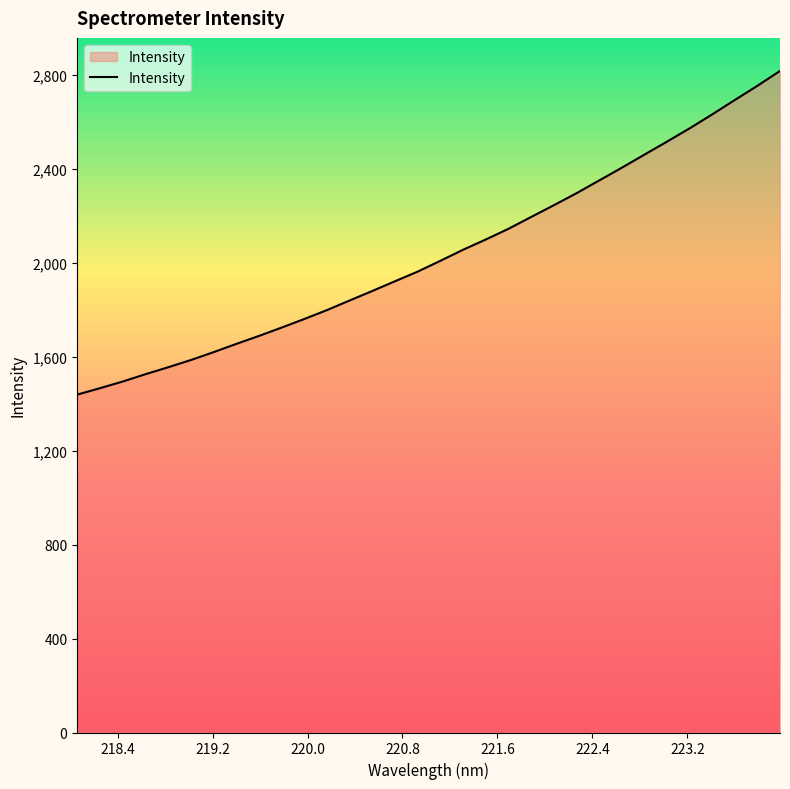

What is the smallest value displayed?

1439.0